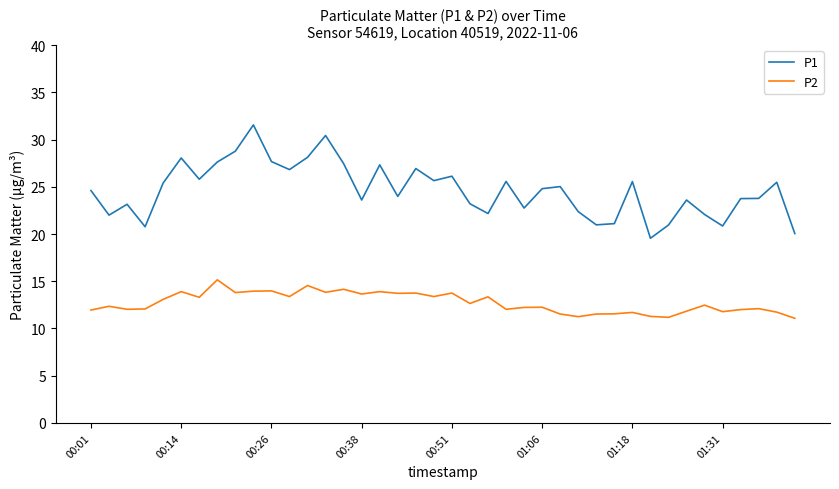

True or false: P1 has more than 2 interior local peaks.

True